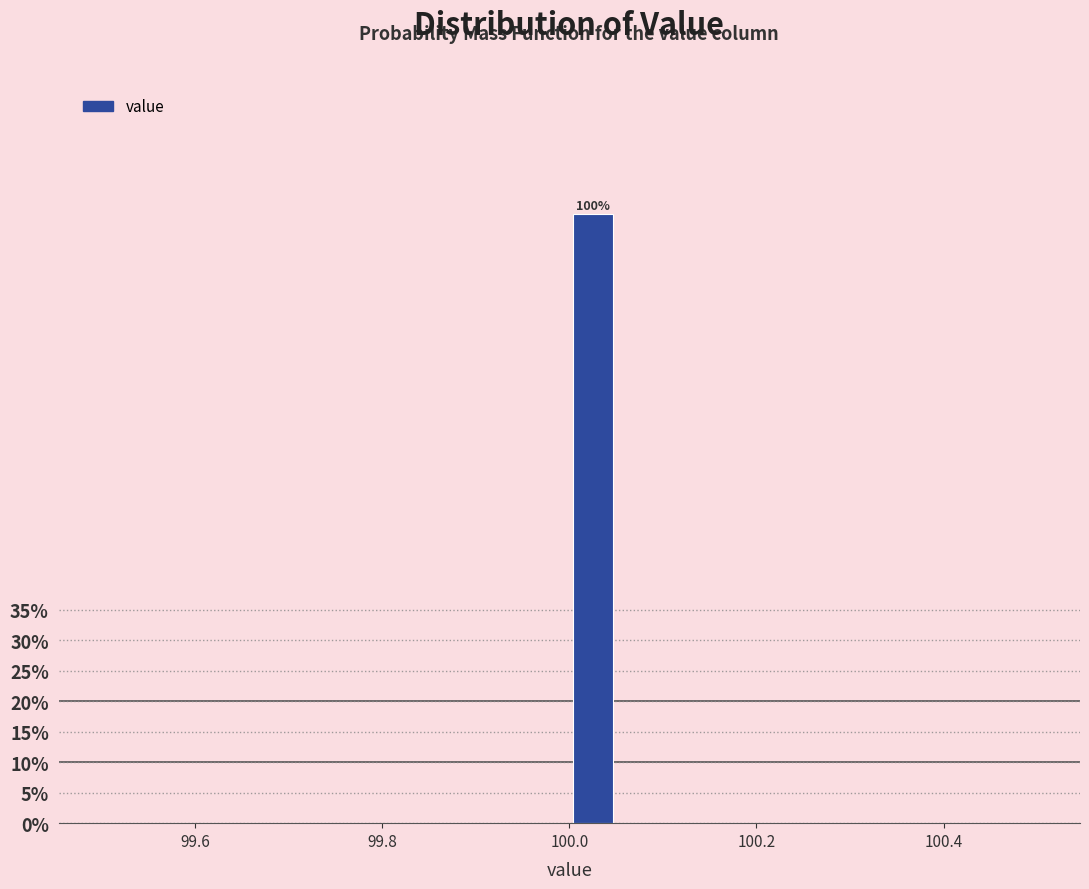

Read against the x-axis, roughly where is the centre of the tallest bar?

100.02